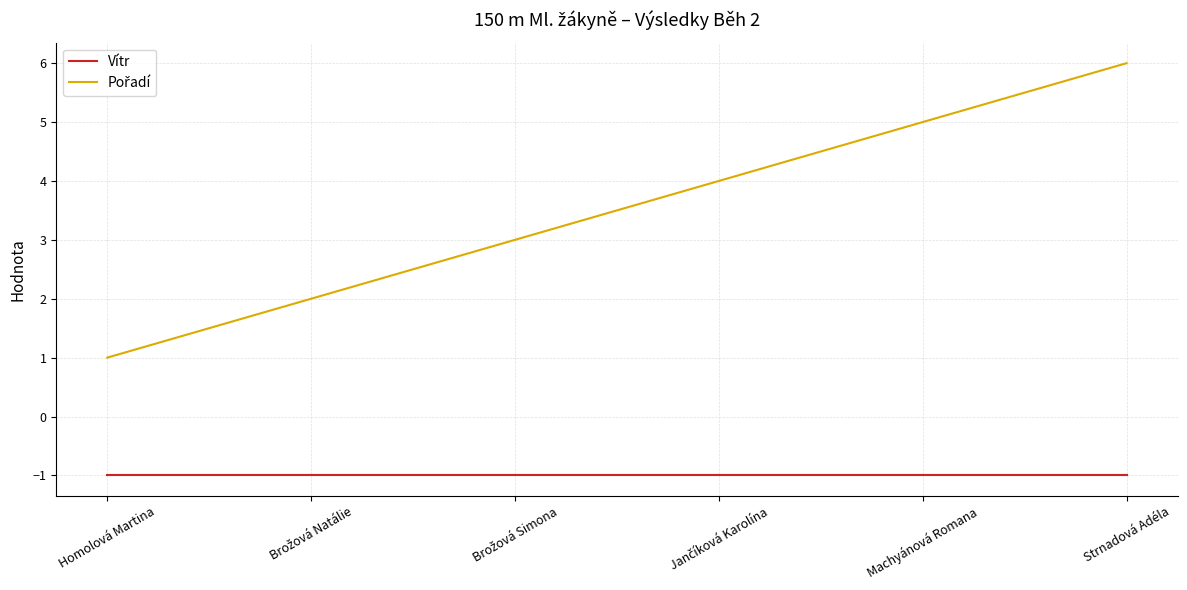

At which category is the sum across all series the highest?

Strnadová Adéla